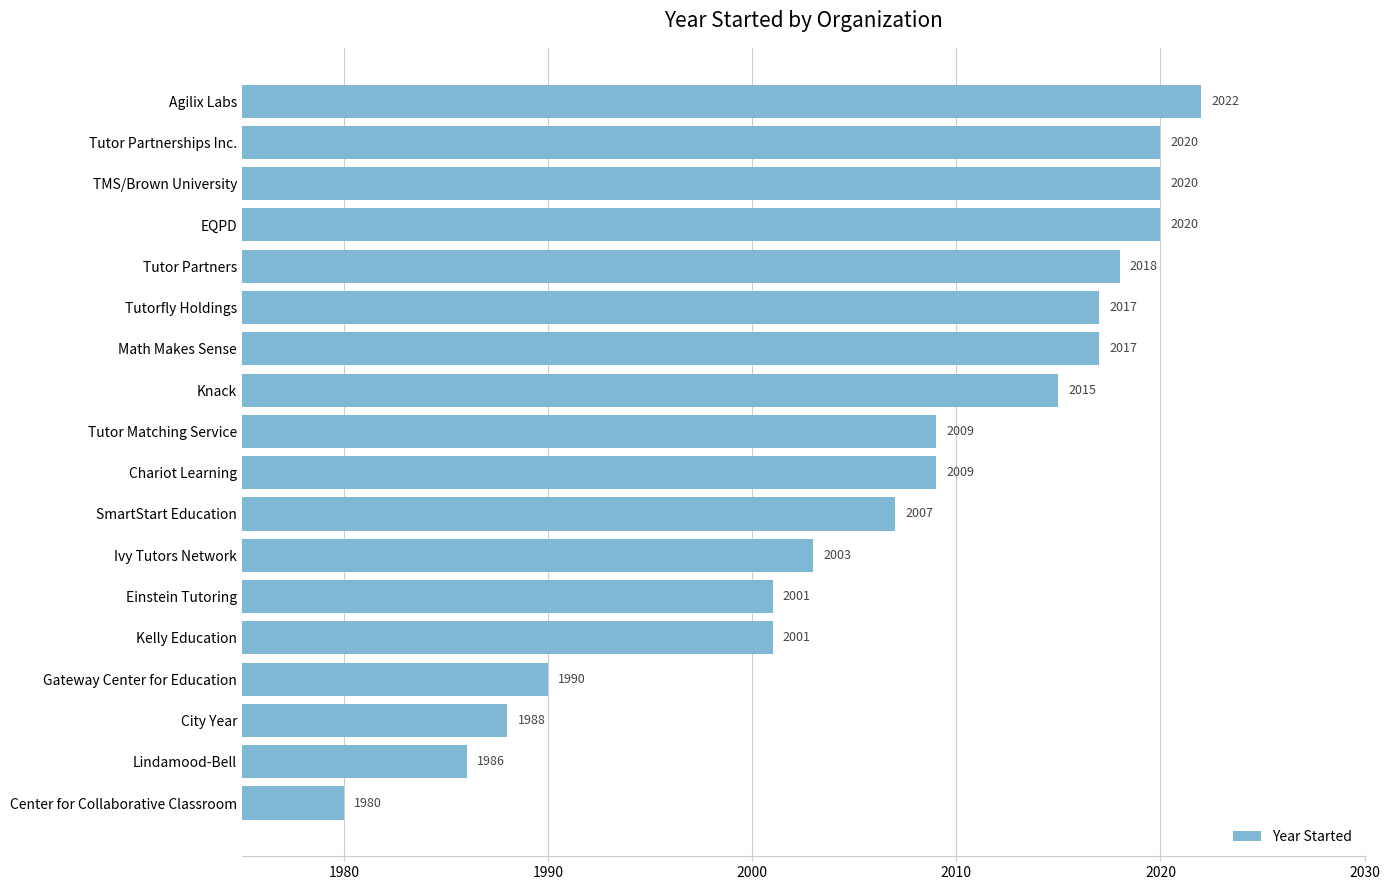

What is the approximate value at City Year?

1988